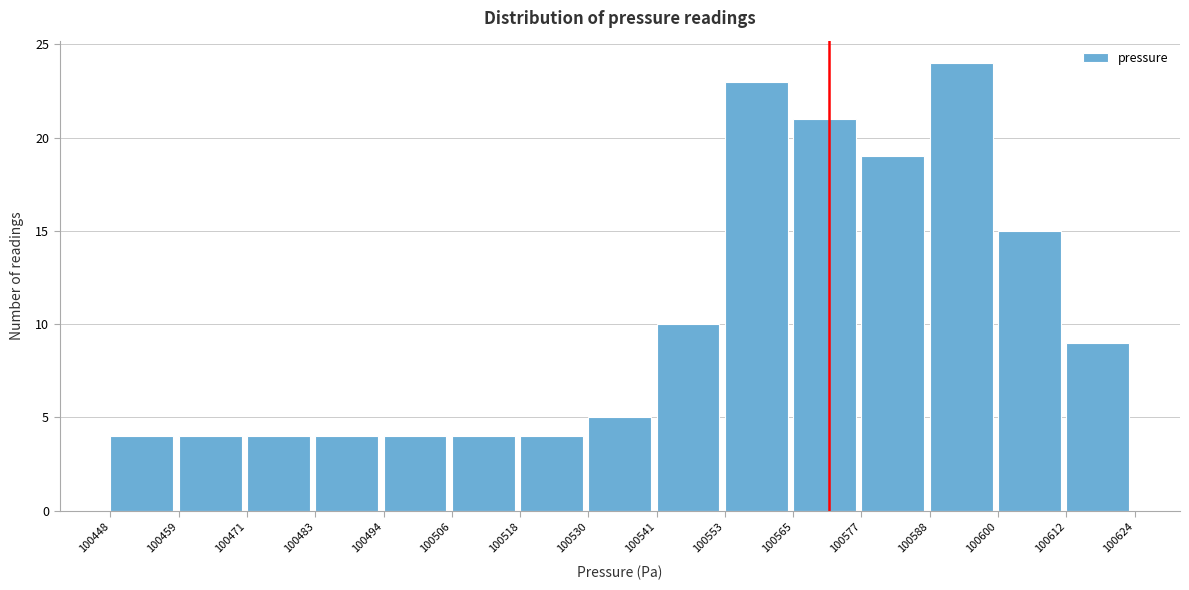

Reading left to right, transcribe this chart: for each bar, give the range it covers on the x-axis and its height. The values are not printed on the chart, so give them approximately, as read against the axis.

100448 to 100459: 4
100459 to 100471: 4
100471 to 100483: 4
100483 to 100494: 4
100494 to 100506: 4
100506 to 100518: 4
100518 to 100530: 4
100530 to 100541: 5
100541 to 100553: 10
100553 to 100565: 23
100565 to 100577: 21
100577 to 100588: 19
100588 to 100600: 24
100600 to 100612: 15
100612 to 100624: 9